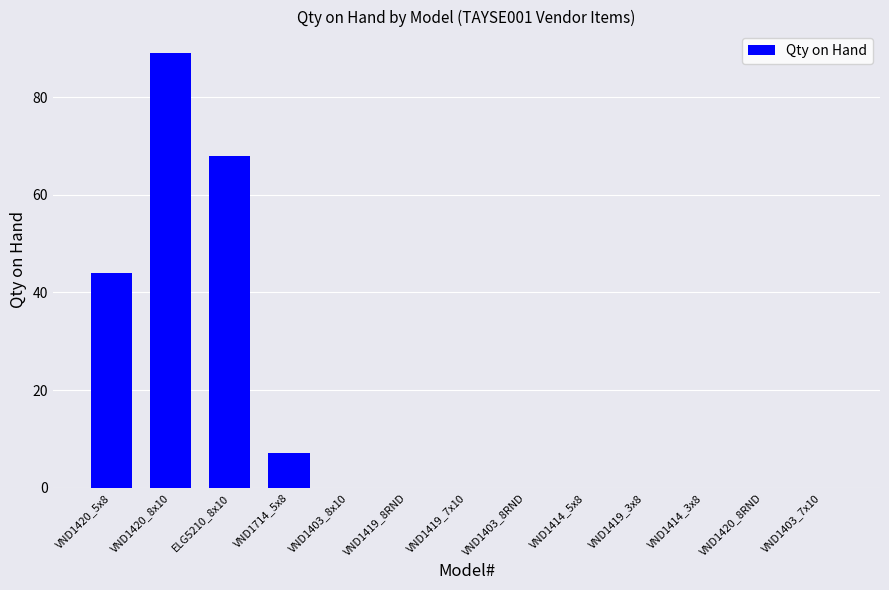

Reading left to right, extract all data points from this chart.

VND1420_5x8=44	VND1420_8x10=89	ELG5210_8x10=68	VND1714_5x8=7	VND1403_8x10=0	VND1419_8RND=0	VND1419_7x10=0	VND1403_8RND=0	VND1414_5x8=0	VND1419_3x8=0	VND1414_3x8=0	VND1420_8RND=0	VND1403_7x10=0